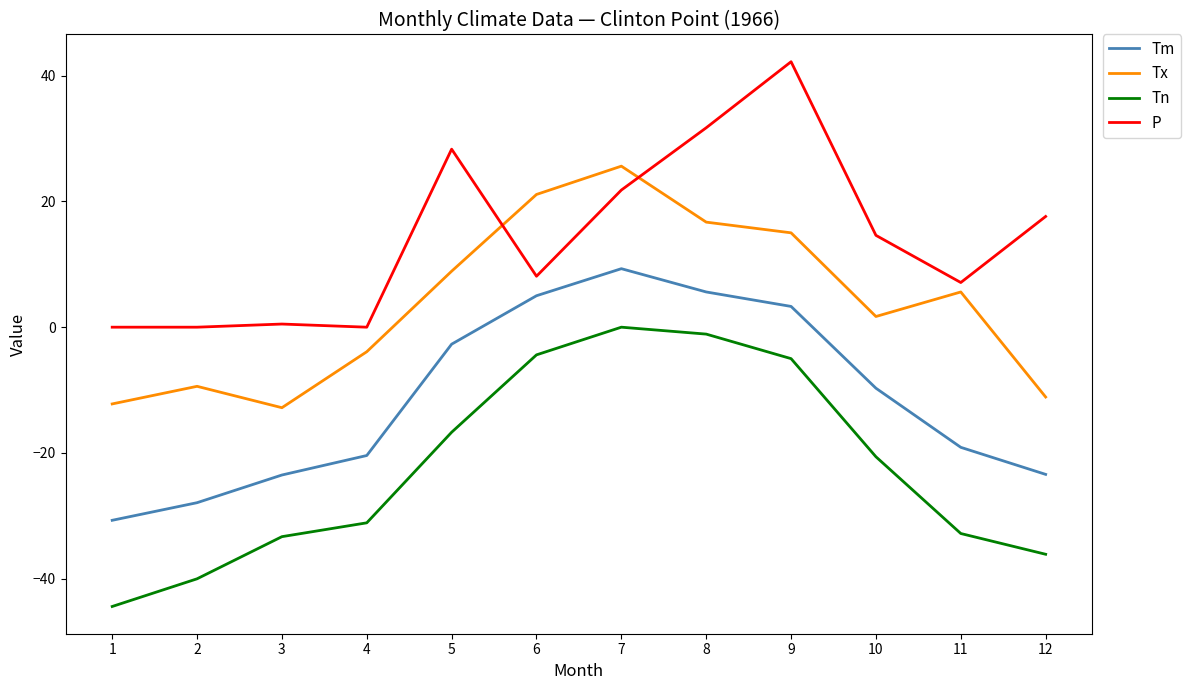

List the series in order of their overall mean, lowest first.

Tn, Tm, Tx, P